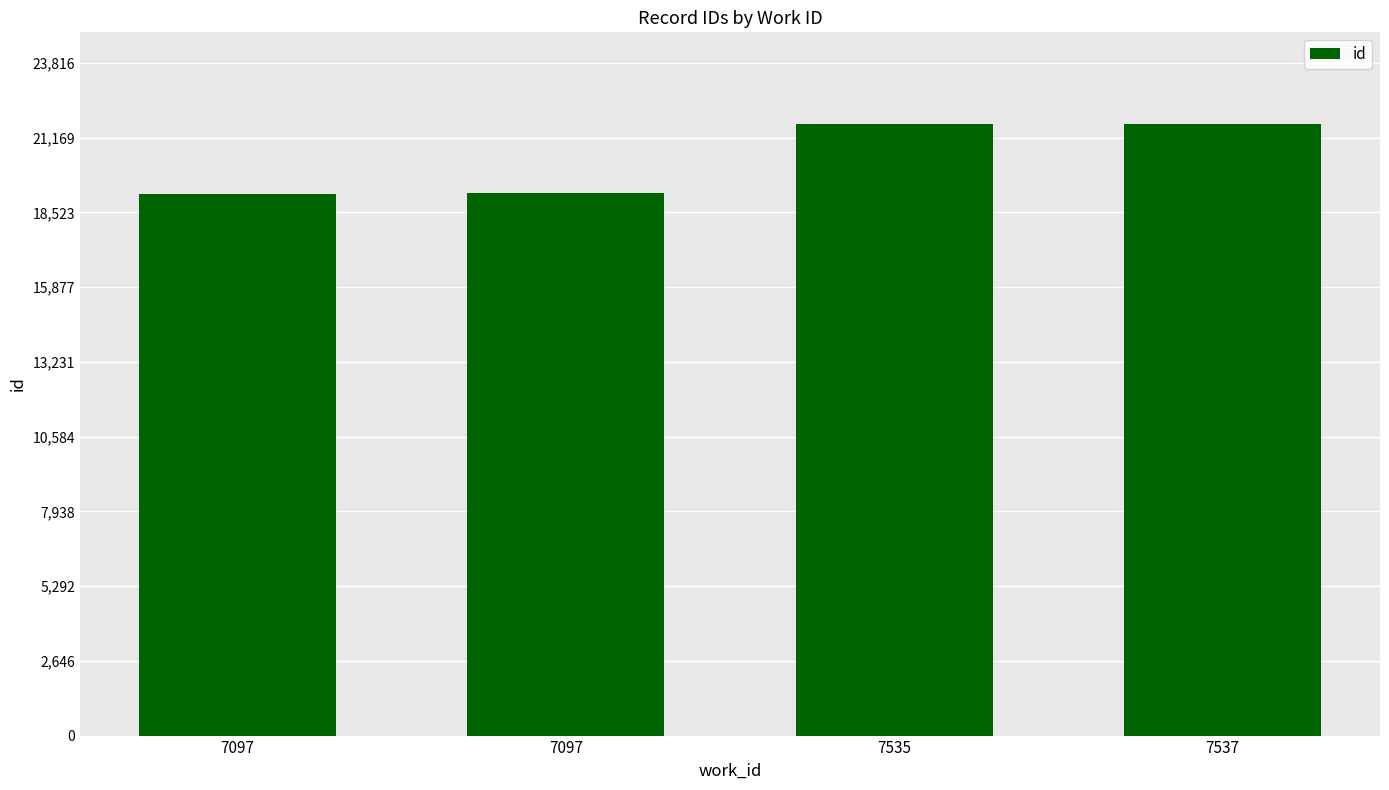

Rank the categories by value from highest to lowest.

7537, 7535, 7097, 7097